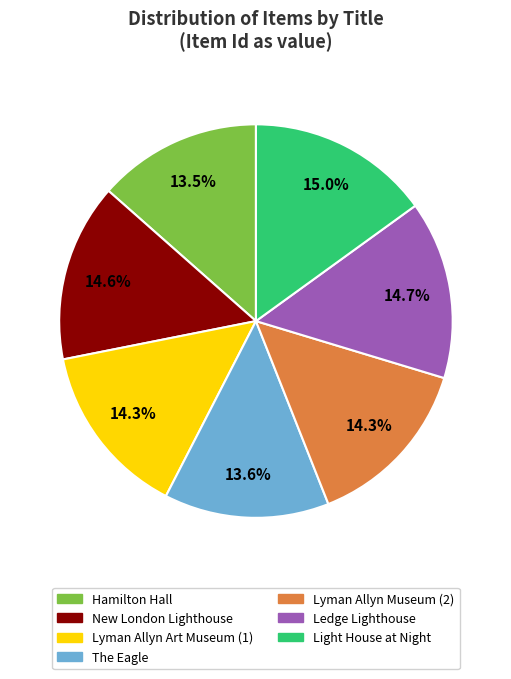

Approximately how many times larger is the value at Light House at Night compared to Hamilton Hall?

1.1